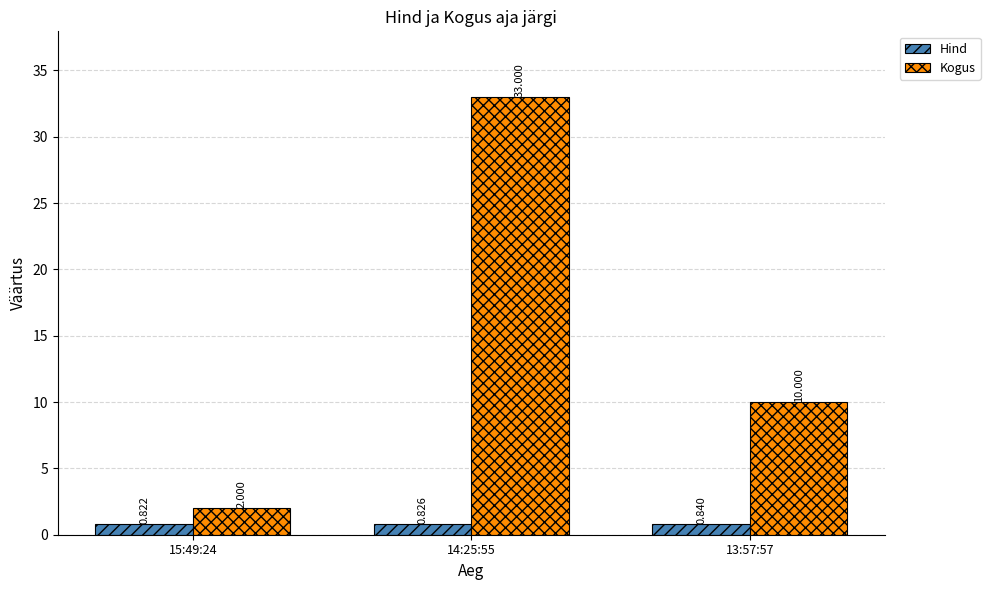

What position from the left is 15:49:24?

1